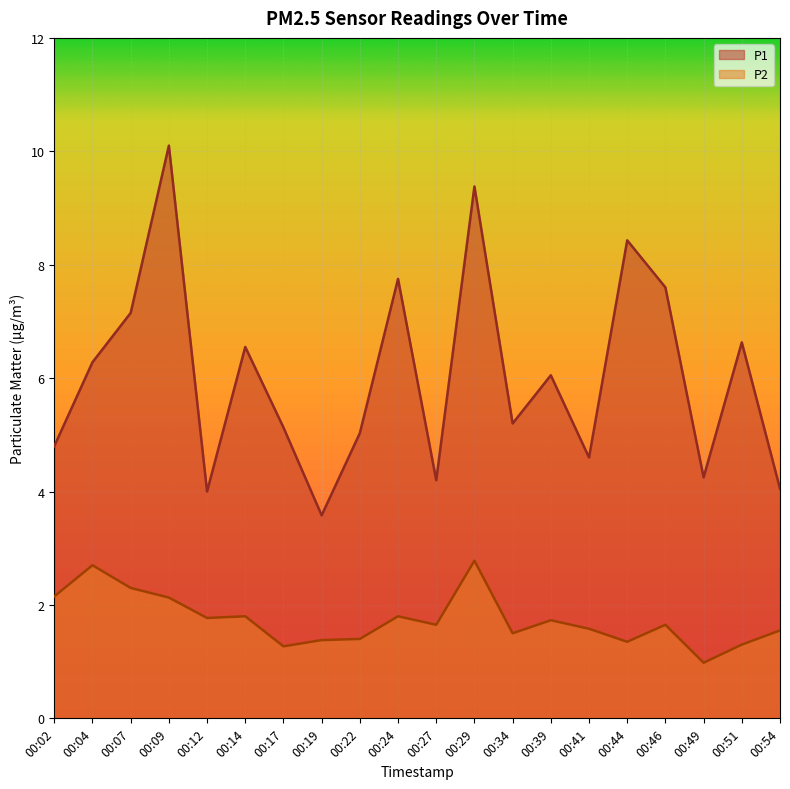

List the series in order of their peak value, lowest first.

P2, P1